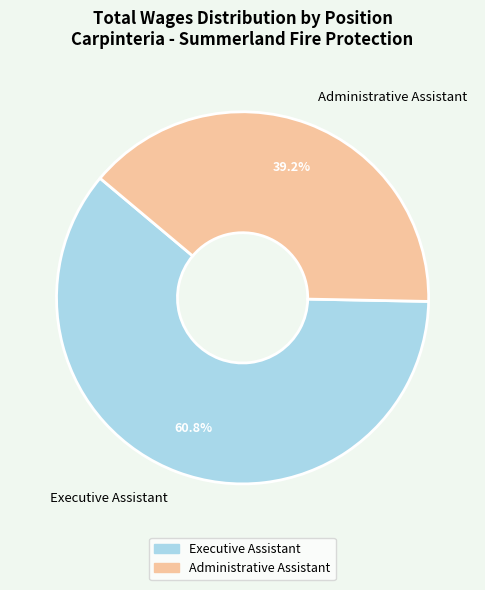

What percentage is the Administrative Assistant slice, to the nearest percent?

39%